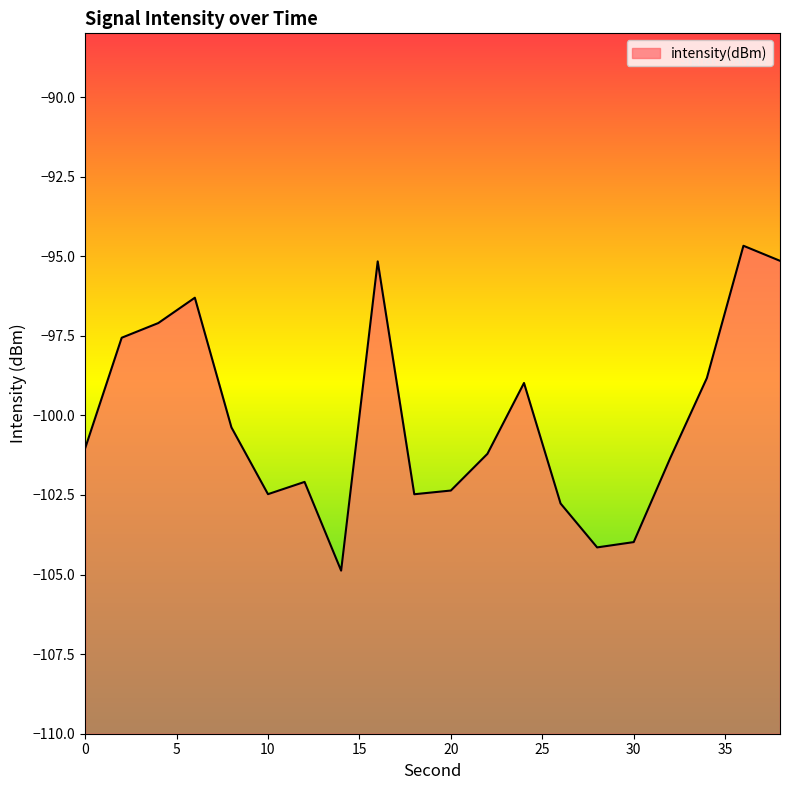

Which has a higher value, 28 or 10?

10